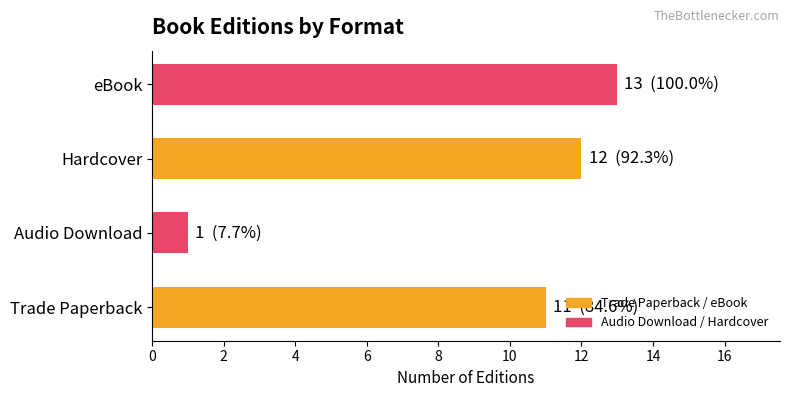

Rank the categories by value from highest to lowest.

eBook, Hardcover, Trade Paperback, Audio Download